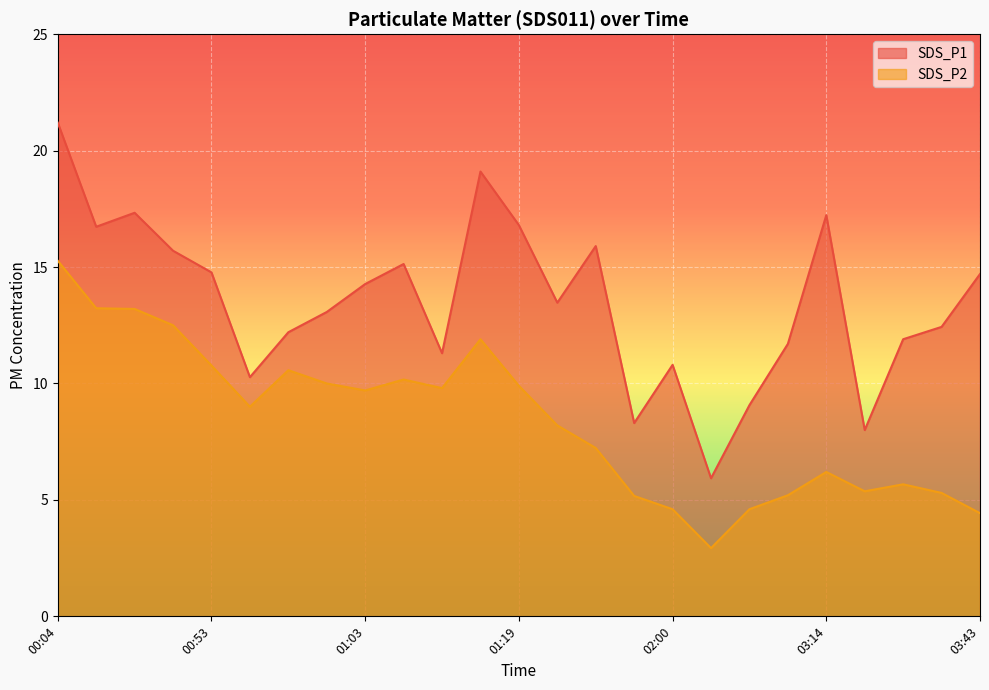

What are all the series names shown in the legend?

SDS_P1, SDS_P2